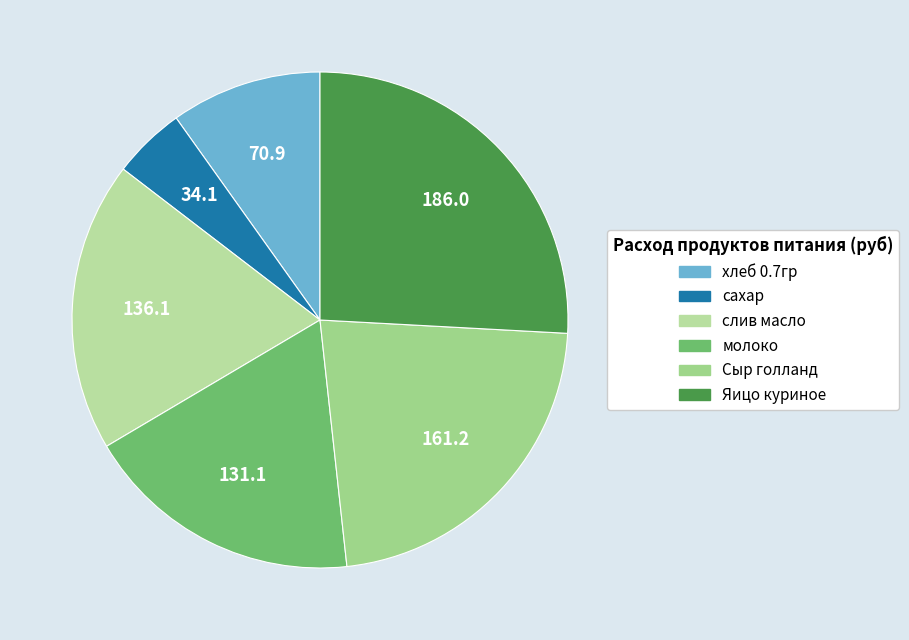

How many segments does this pie chart have?

6